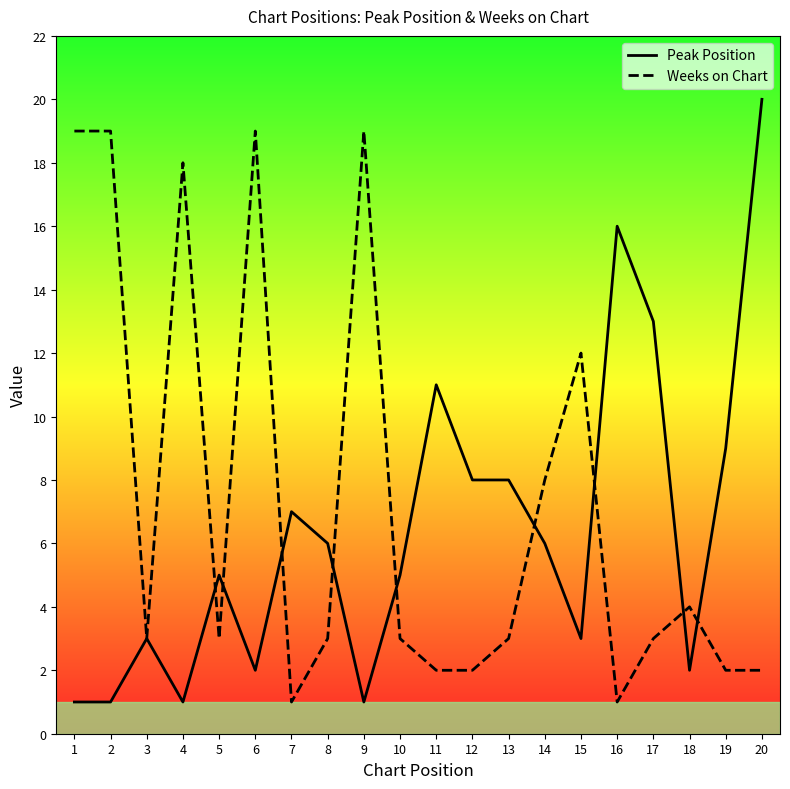

What is the difference between the highest and lowest values at 1?

18